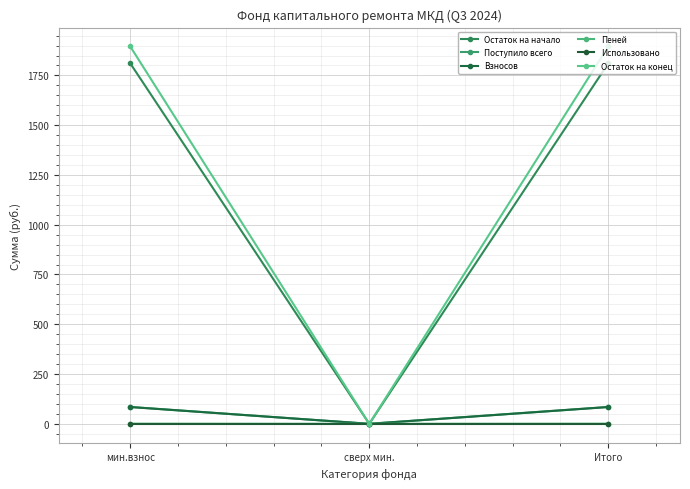

What are all the series names shown in the legend?

Остаток на начало, Поступило всего, Взносов, Пеней, Использовано, Остаток на конец